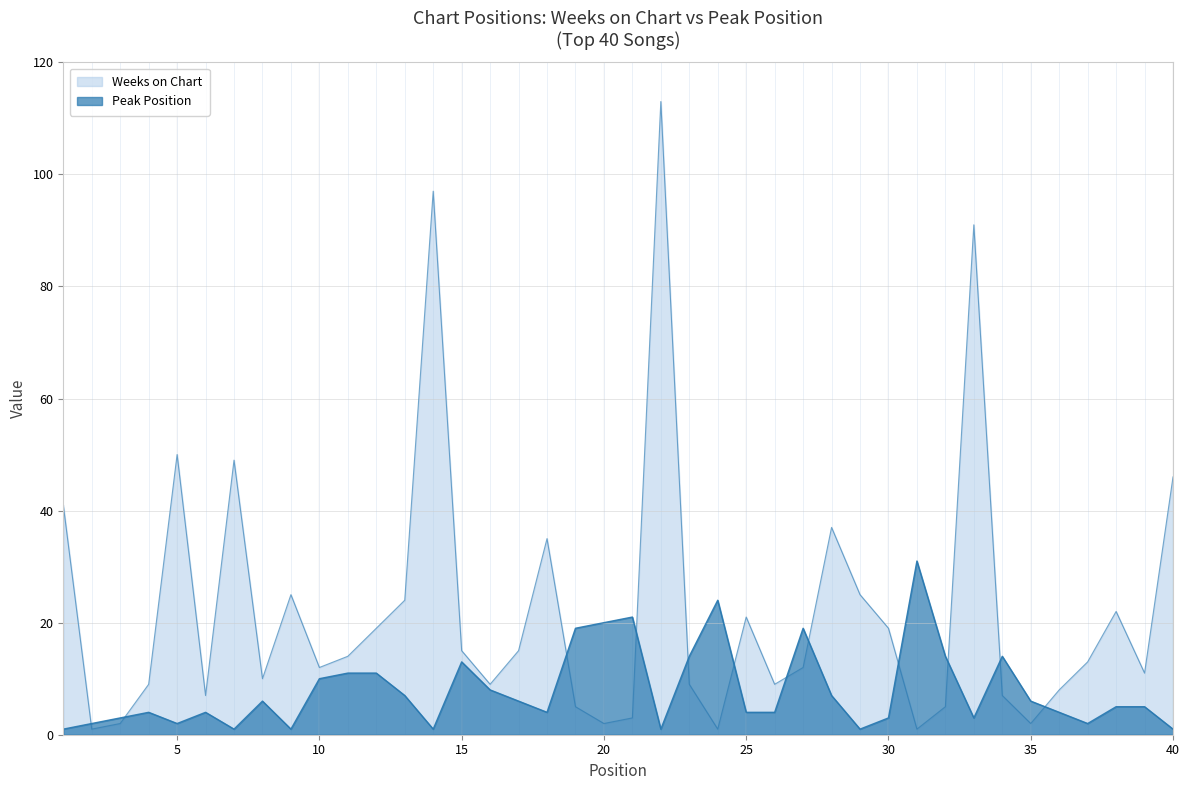

Is the value of Peak Position at 19 greater than the value of Weeks on Chart at 13?

No